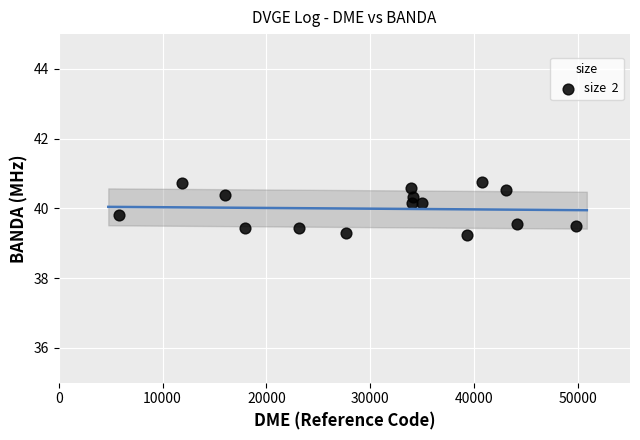

What is the range of Y values (max minus min)?

1.5